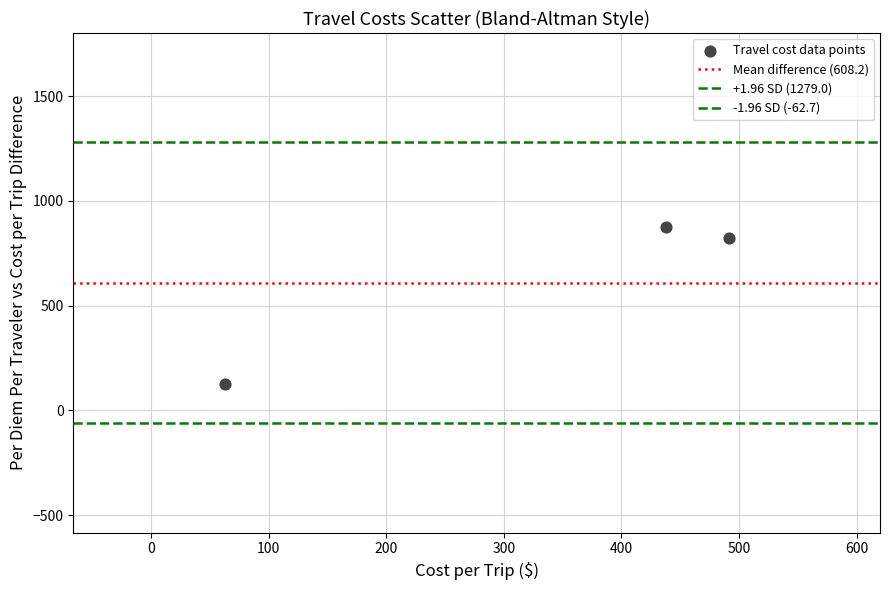

How many data points are displayed?

3